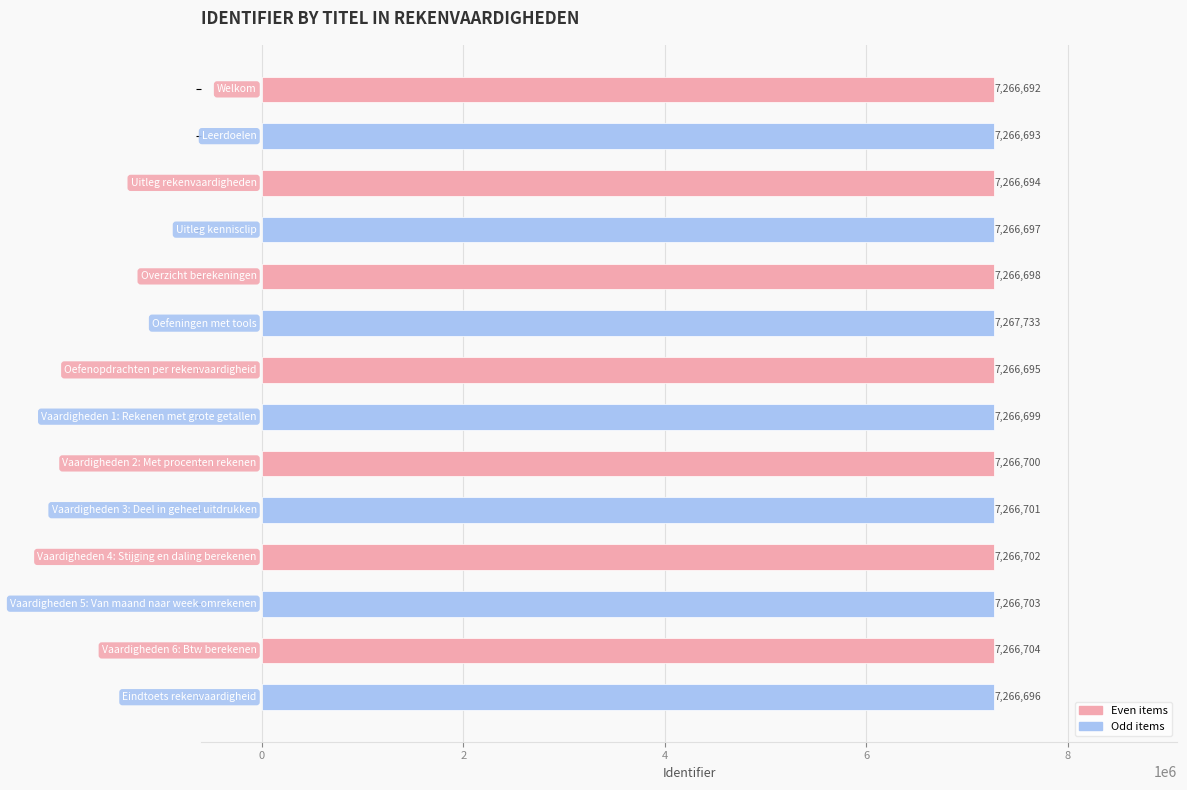

Are the bars horizontal?

Yes